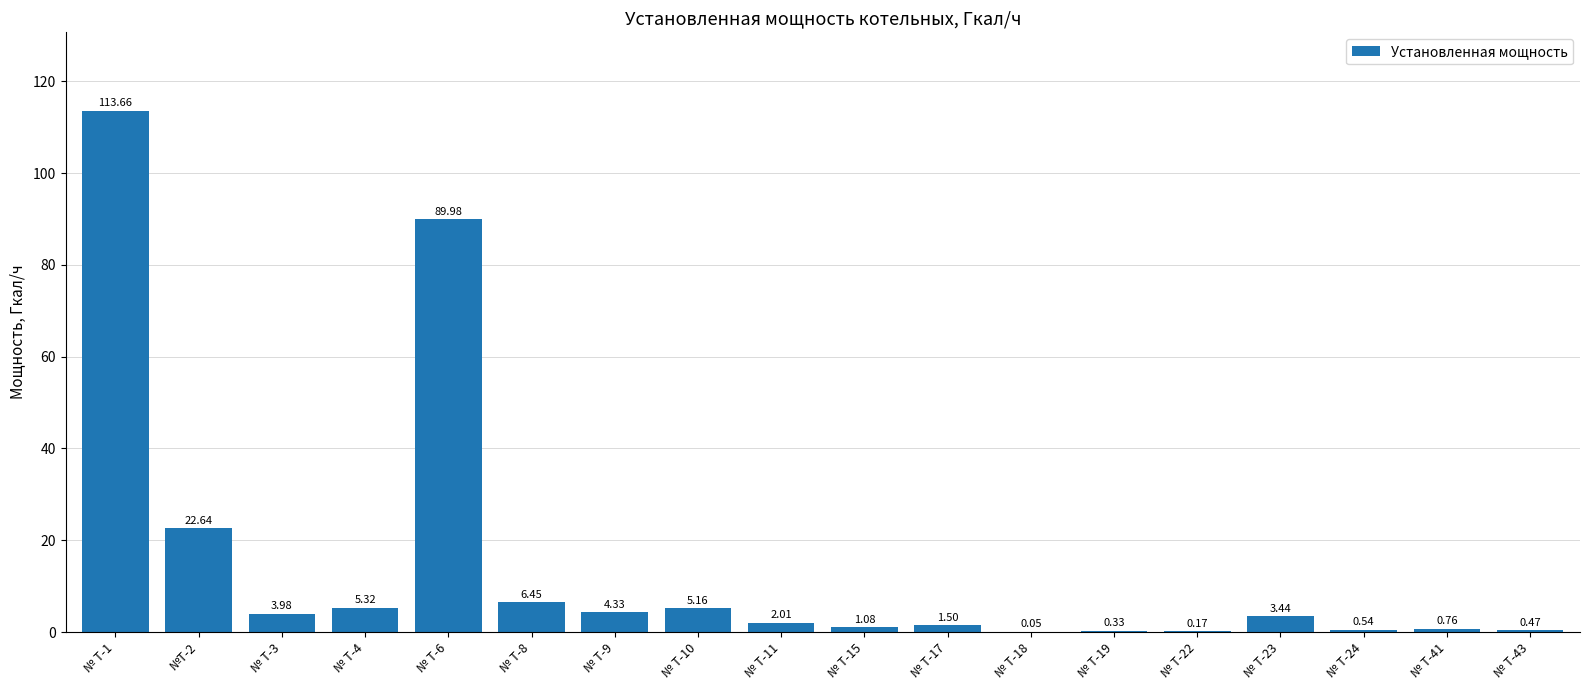

Which has a higher value, № Т-1 or № Т-10?

№ Т-1